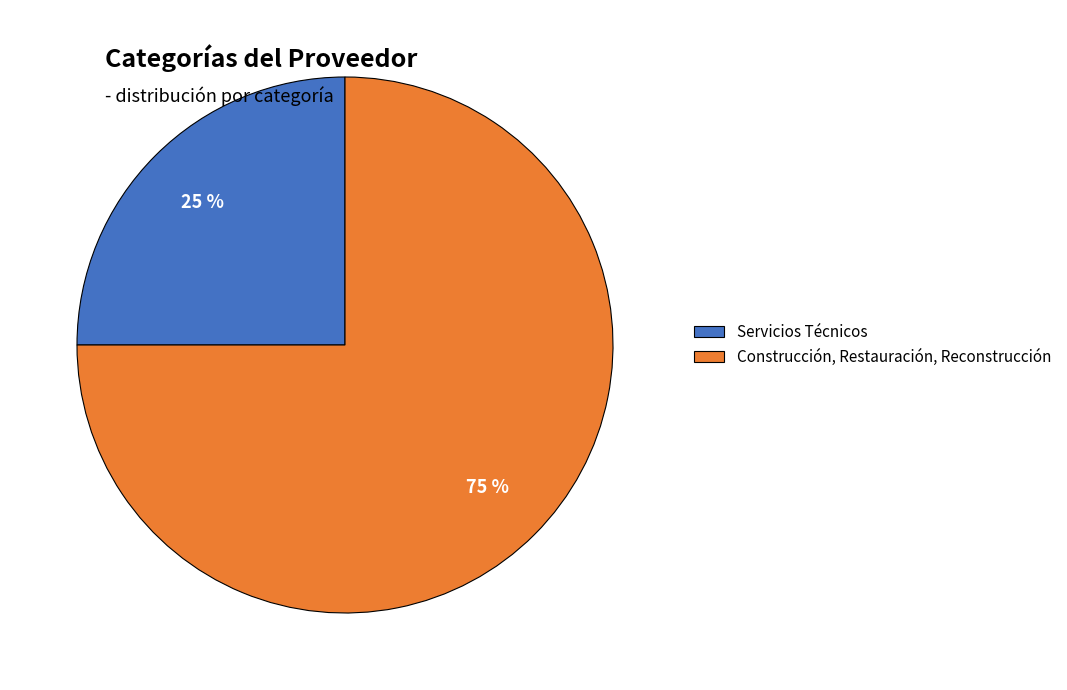

What percentage is the Construcción, Restauración, Reconstrucción slice, to the nearest percent?

75%